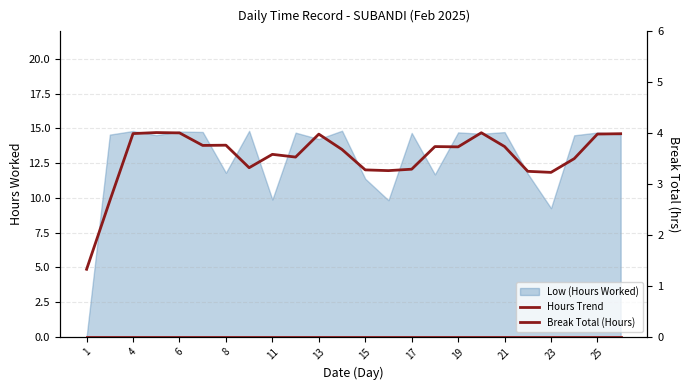

Reading left to right, extract all data points from this chart.

Hours Trend: 4.9	9.8	14.6	14.7	14.7	13.8	13.8	12.2	13.1	12.9	14.6	13.5	12.0	12.0	12.1	13.7	13.7	14.7	13.7	11.9	11.8	12.8	14.6	14.6
Break Total (Hours): 0.0	0.0	0.0	0.0	0.0	0.0	0.0	0.0	0.0	0.0	0.0	0.0	0.0	0.0	0.0	0.0	0.0	0.0	0.0	0.0	0.0	0.0	0.0	0.0